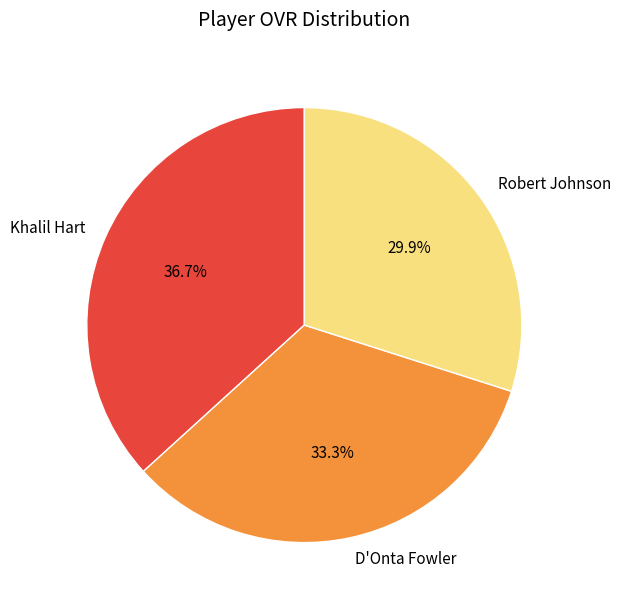

Does any single category account for the majority?

No